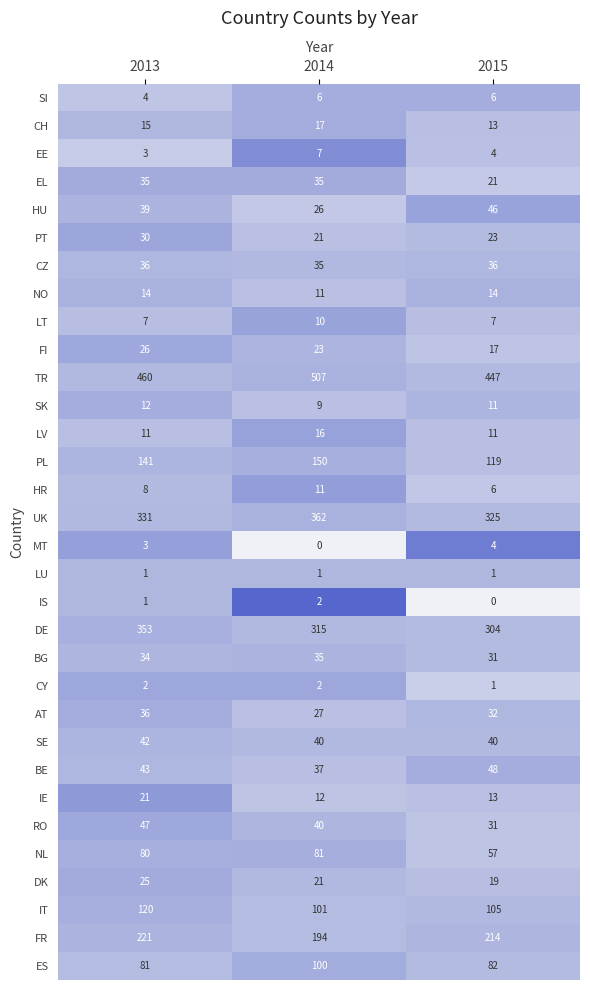

At which category is the sum across all series the highest?

2013